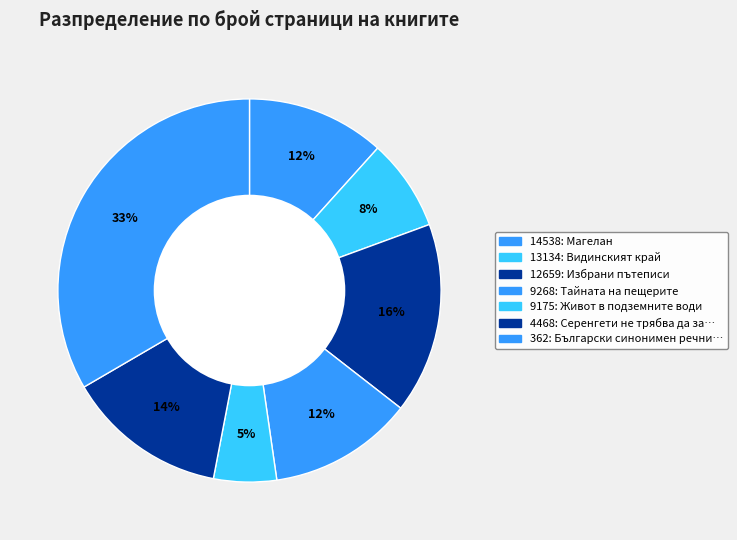

Rank the categories by value from highest to lowest.

362, 12659, 4468, 9268, 14538, 13134, 9175